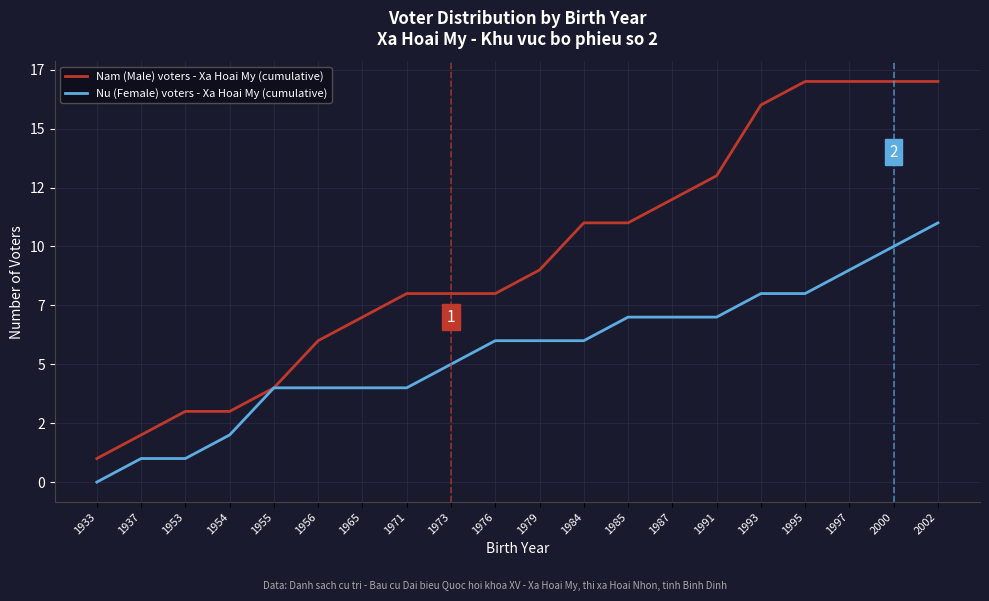

List the series in order of their peak value, lowest first.

Nu (Female) voters - Xa Hoai My (cumulative), Nam (Male) voters - Xa Hoai My (cumulative)